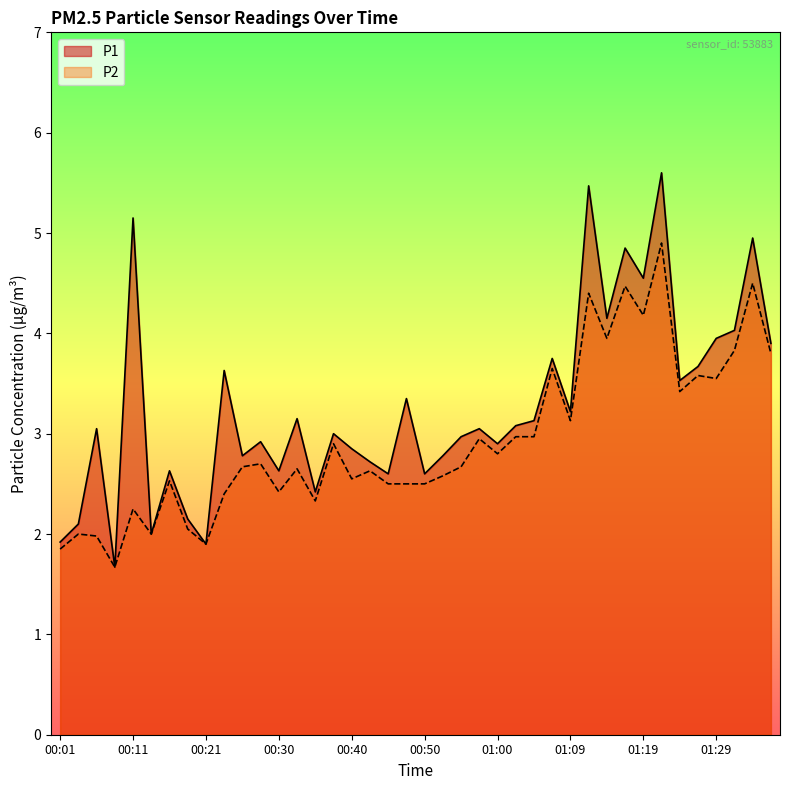

Reading left to right, list all the values displayed in this chart.

P1: 00:01=1.9	00:04=2.1	00:06=3.0	00:08=1.7	00:11=5.2	00:13=2.0	00:16=2.6	00:18=2.1	00:21=1.9	00:23=3.6	00:25=2.8	00:28=2.9	00:30=2.6	00:33=3.1	00:35=2.4	00:38=3.0	00:40=2.9	00:42=2.7	00:45=2.6	00:47=3.4	00:50=2.6	00:52=2.8	00:55=3.0	00:57=3.0	01:00=2.9	01:02=3.1	01:04=3.1	01:07=3.8	01:09=3.2	01:12=5.5	01:14=4.2	01:17=4.8	01:19=4.5	01:22=5.6	01:24=3.5	01:27=3.7	01:29=4.0	01:32=4.0	01:34=5.0	01:36=3.9
P2: 00:01=1.9	00:04=2.0	00:06=2.0	00:08=1.7	00:11=2.2	00:13=2.0	00:16=2.5	00:18=2.0	00:21=1.9	00:23=2.4	00:25=2.7	00:28=2.7	00:30=2.4	00:33=2.6	00:35=2.3	00:38=2.9	00:40=2.5	00:42=2.6	00:45=2.5	00:47=2.5	00:50=2.5	00:52=2.6	00:55=2.7	00:57=3.0	01:00=2.8	01:02=3.0	01:04=3.0	01:07=3.6	01:09=3.1	01:12=4.4	01:14=4.0	01:17=4.5	01:19=4.2	01:22=4.9	01:24=3.4	01:27=3.6	01:29=3.5	01:32=3.8	01:34=4.5	01:36=3.8